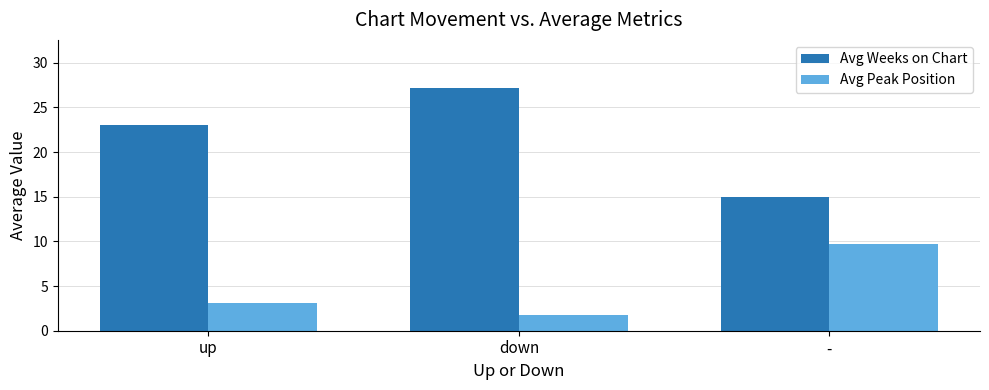

Does the chart contain any negative values?

No